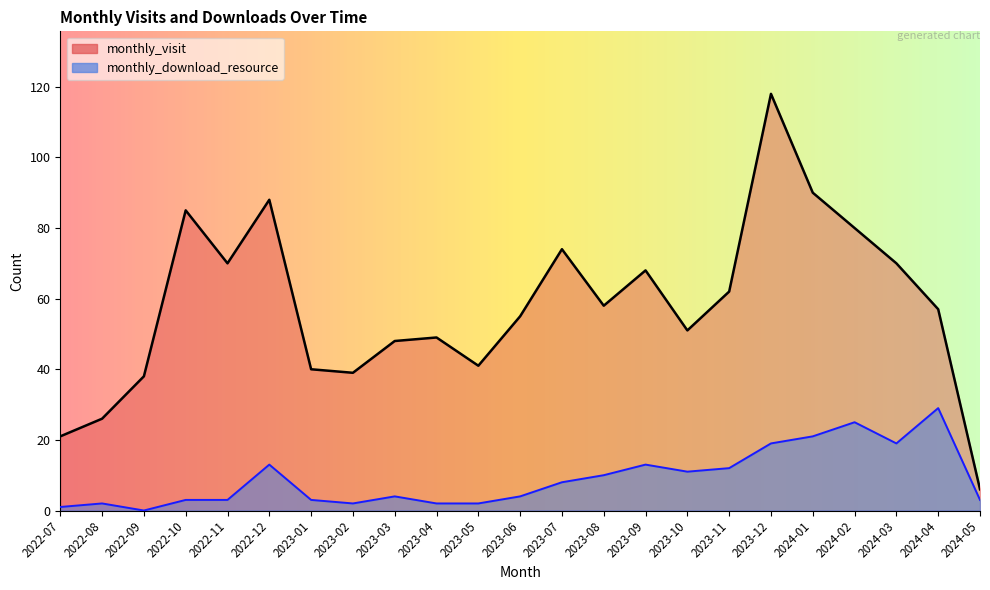

True or false: monthly_download_resource and monthly_visit intersect in this chart.

False